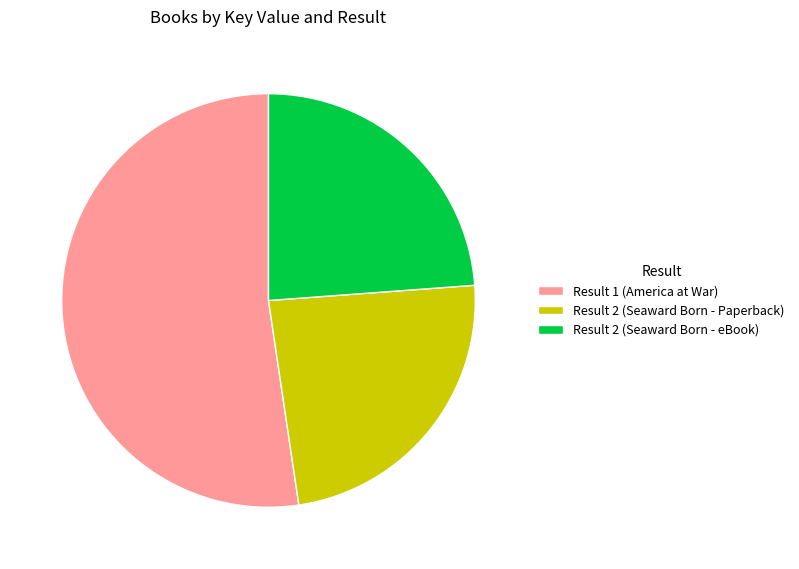

True or false: Result 2 (Seaward Born - eBook) accounts for 24% of the total.

True